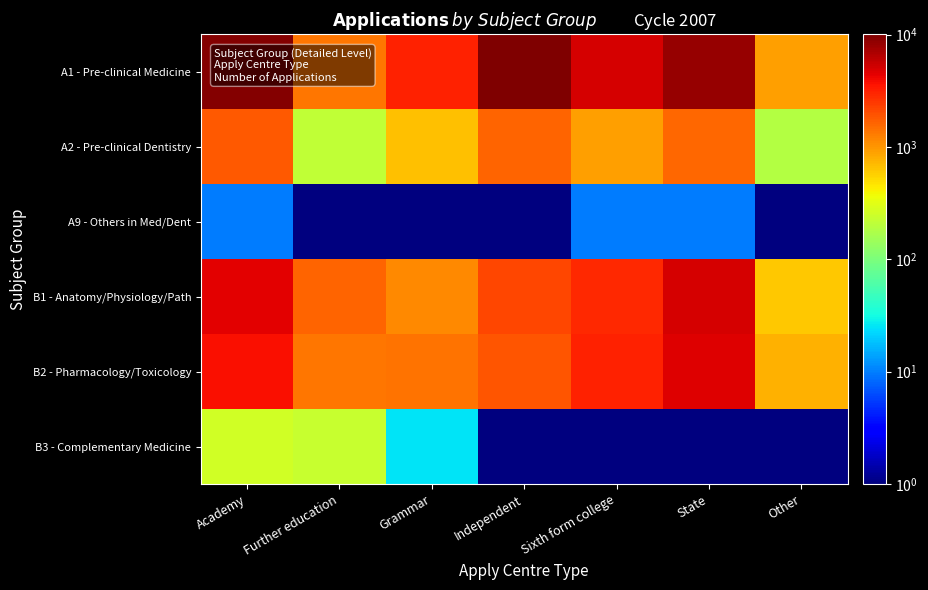

Reading left to right, transcribe all the data shown in this chart.

A1 - Pre-clinical Medicine: Academy=9535.0	Further education=1360.0	Grammar=3100.0	Independent=10080.0	Sixth form college=5025.0	State=8320.0	Other=905.0
A2 - Pre-clinical Dentistry: Academy=1845.0	Further education=215.0	Grammar=660.0	Independent=1620.0	Sixth form college=930.0	State=1550.0	Other=190.0
A9 - Others in Med/Dent: Academy=10.0	Further education=0.5	Grammar=0.5	Independent=0.5	Sixth form college=10.0	State=10.0	Other=0.5
B1 - Anatomy/Physiology/Path: Academy=4490.0	Further education=1615.0	Grammar=1130.0	Independent=2190.0	Sixth form college=2865.0	State=5010.0	Other=625.0
B2 - Pharmacology/Toxicology: Academy=3755.0	Further education=1350.0	Grammar=1415.0	Independent=1910.0	Sixth form college=3110.0	State=4675.0	Other=775.0
B3 - Complementary Medicine: Academy=265.0	Further education=235.0	Grammar=25.0	Independent=0.5	Sixth form college=0.5	State=0.5	Other=0.5